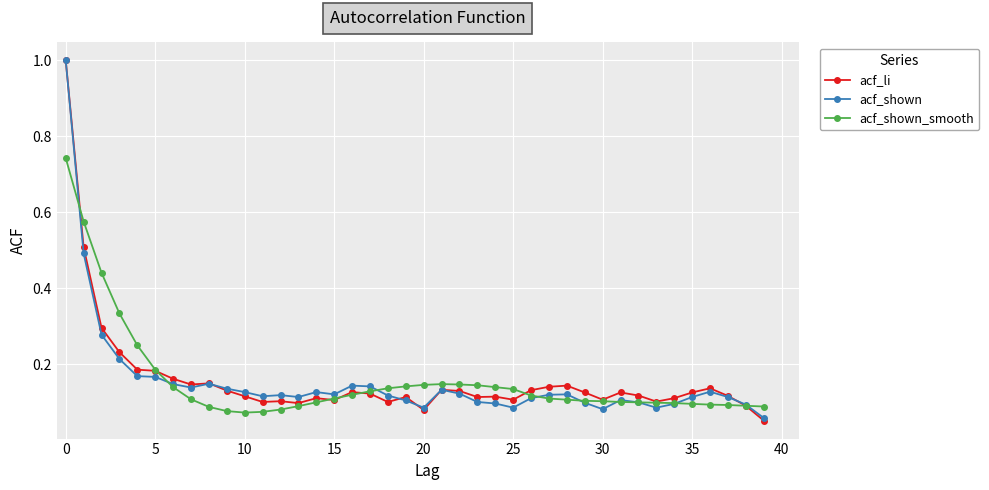

In acf_shown_smooth, how many points are higher than both neighbors (excluding endpoints)?

1